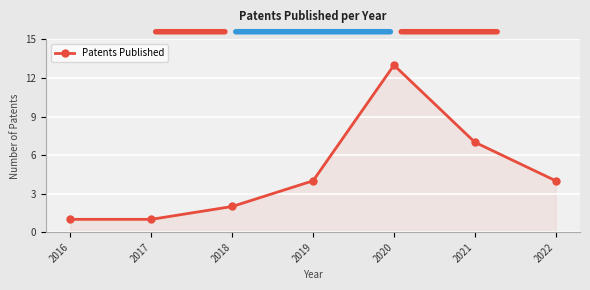

Which has a higher value, 2021 or 2017?

2021